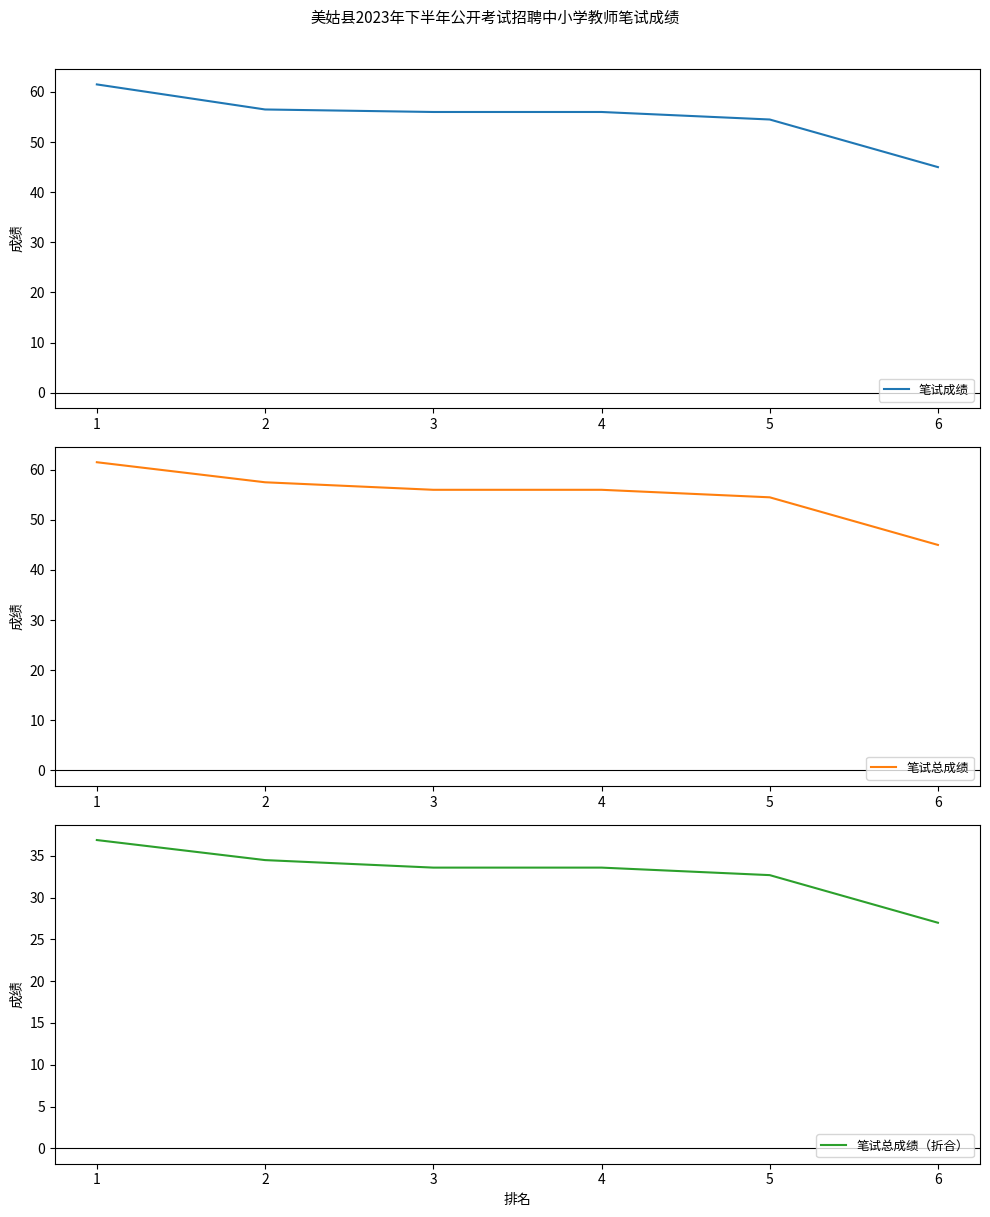

Where is 笔试总成绩（折合） nearest to the value 31?

5